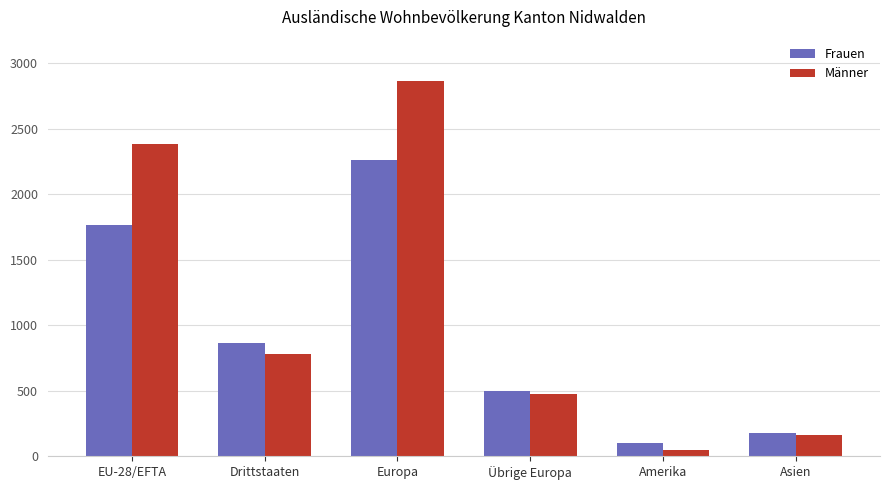

Which series changed the most between Übrige Europa and Amerika?

Männer